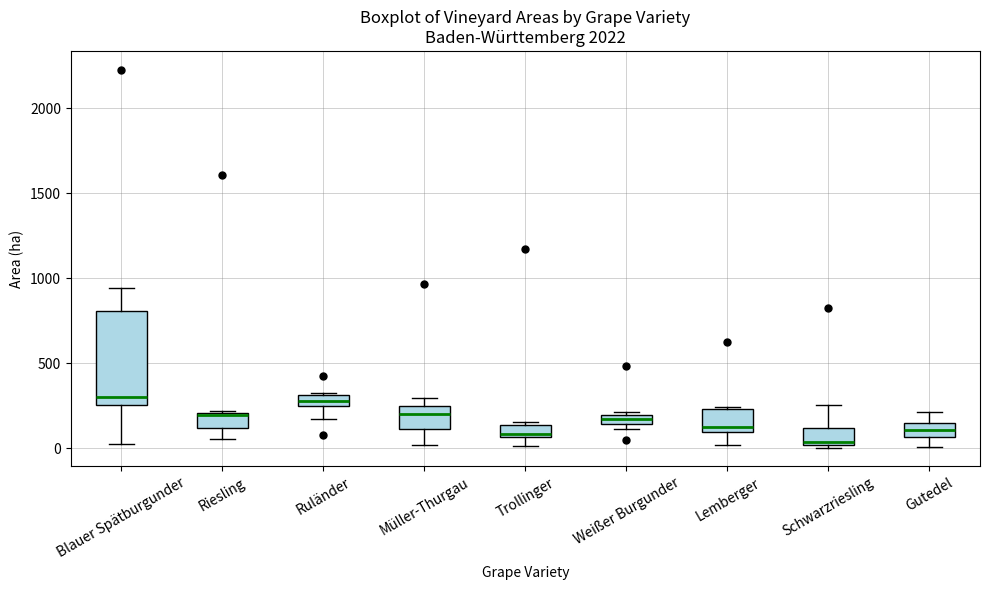

Where is the lower edge of the box for Weißer Burgunder on the y-axis? The values are not printed on the chart, so give them approximately, as read against the axis.

150